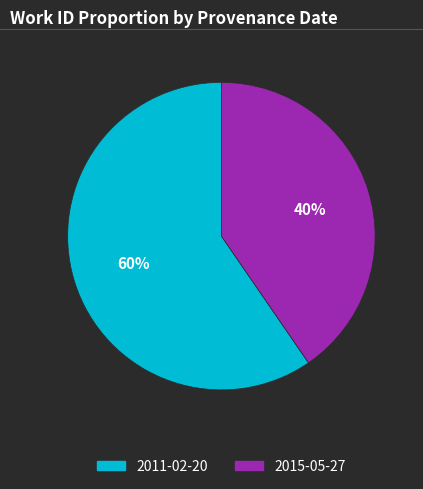

Combined, do 2015-05-27 and 2011-02-20 account for over 50%?

Yes